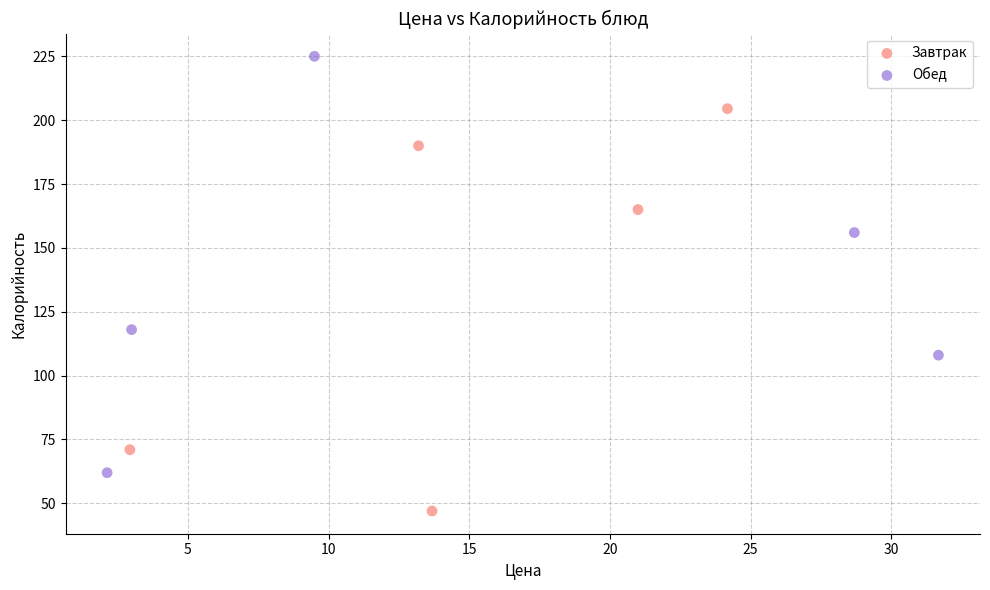

Which series contains the highest Y value?

Обед